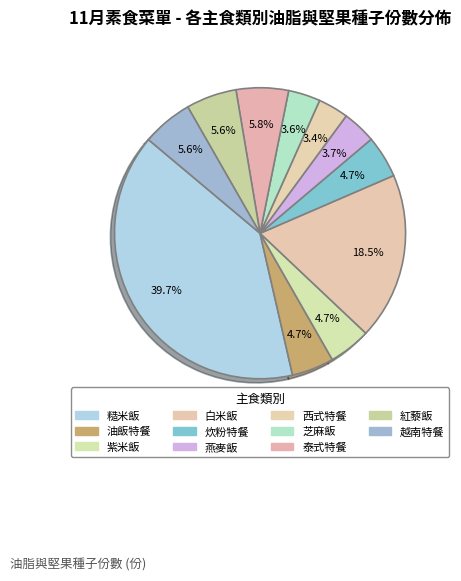

How many slices are in this pie chart?

11